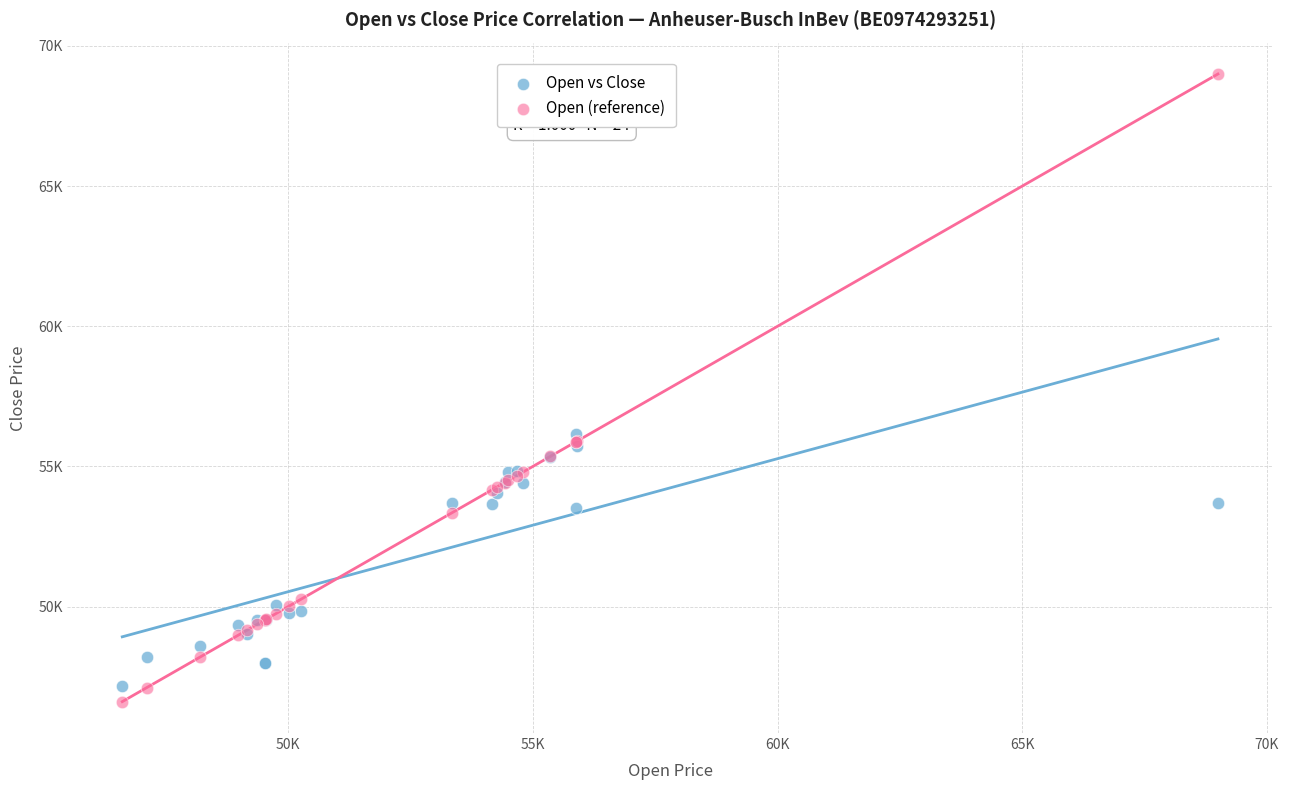

Which series reaches the minimum Y coordinate?

Open (reference)